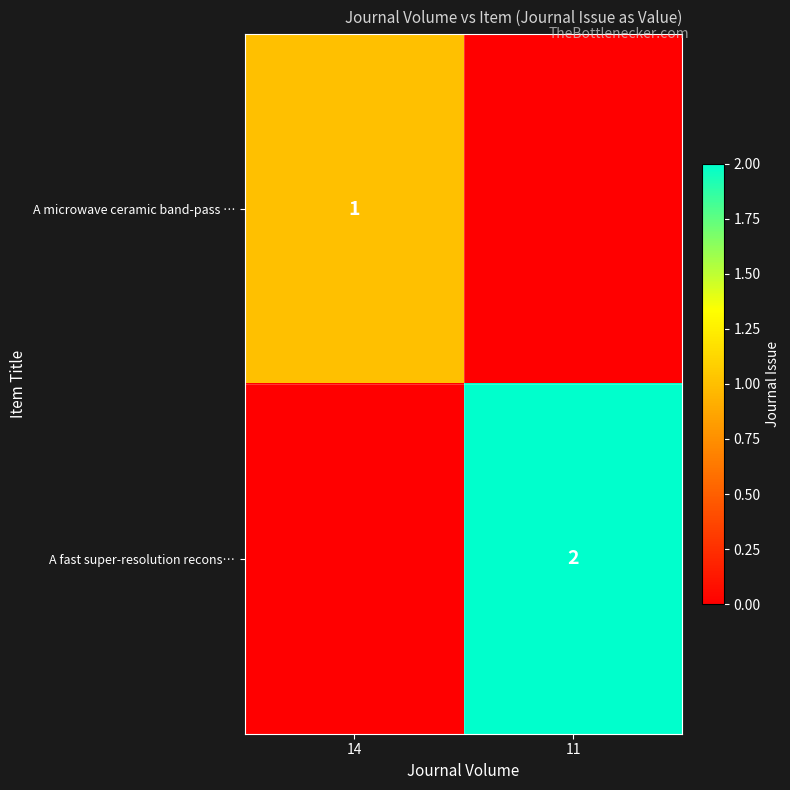

The value of A microwave ceramic band-pass … at 14 is 1. True or false?

True